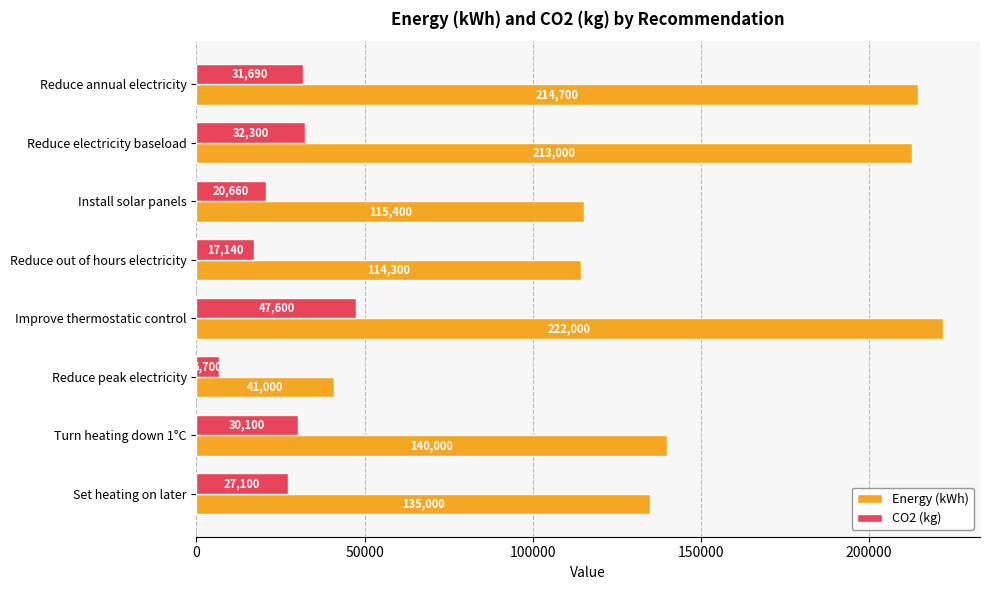

Is it true that Energy (kWh) equals 114300 at Reduce out of hours electricity?

True